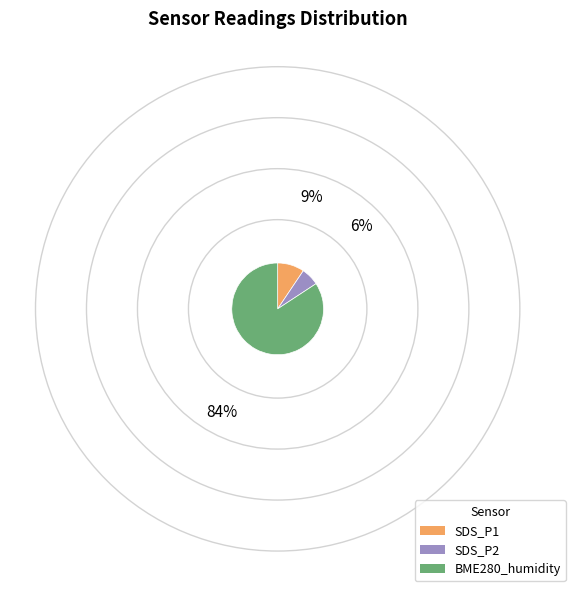

Do BME280_humidity and SDS_P1 together represent more than half of the pie?

Yes